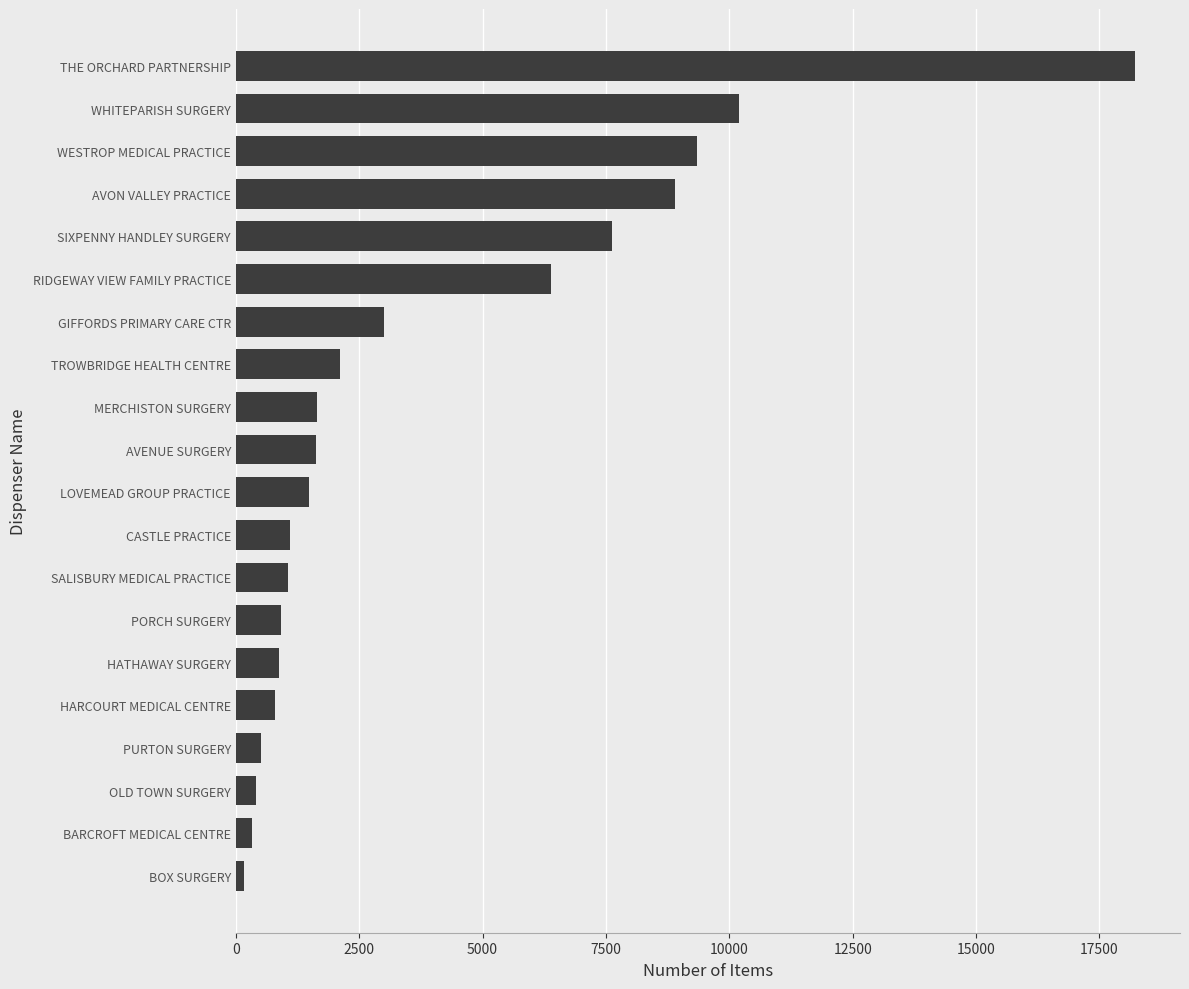

What is the difference between the maximum and minimum values?

18065